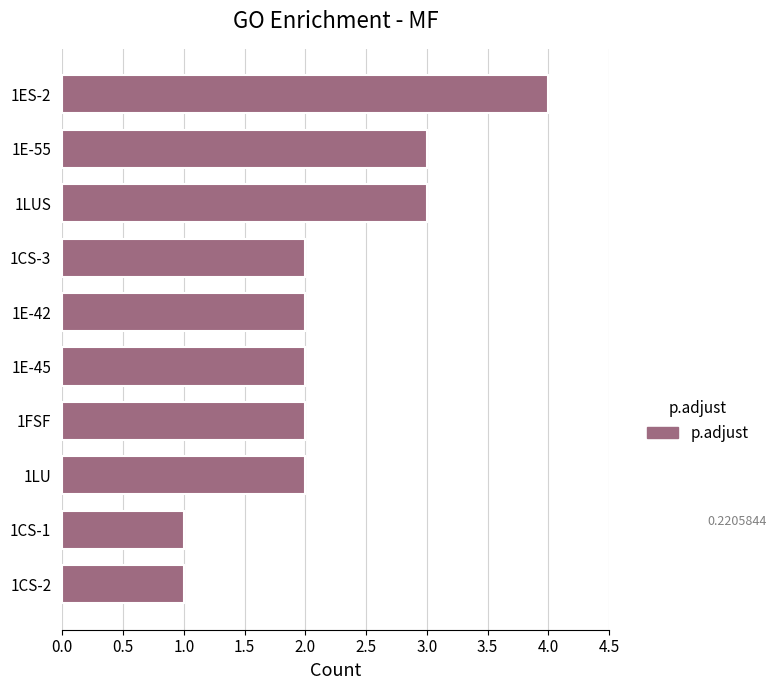

What is the change in value from 1CS-1 to 1FSF?

+1